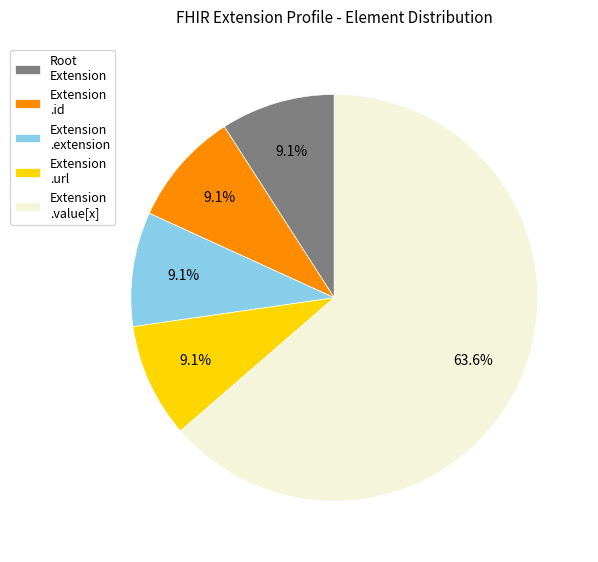

Combined, do Extension .value[x] and Extension .url account for over 50%?

Yes